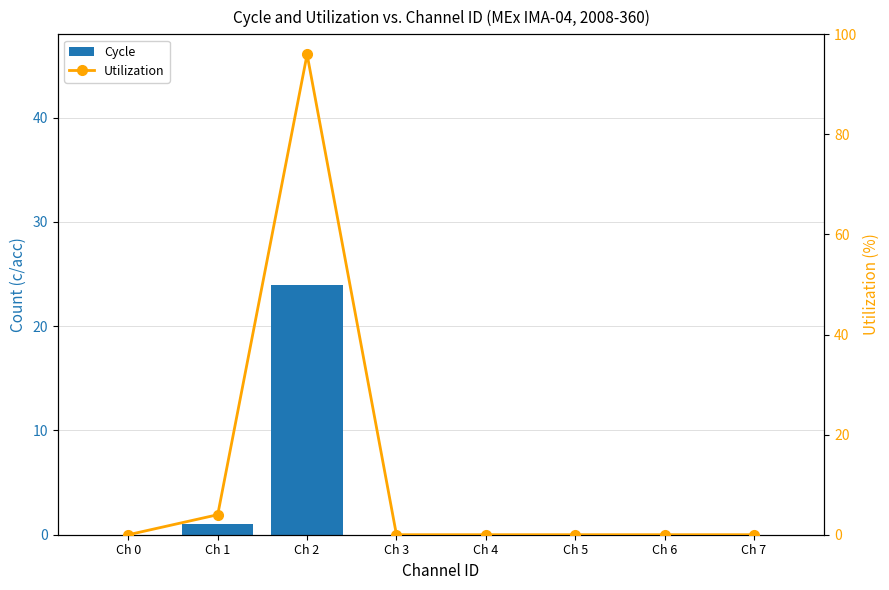

What is the difference between the maximum and minimum values in the Utilization series?

96